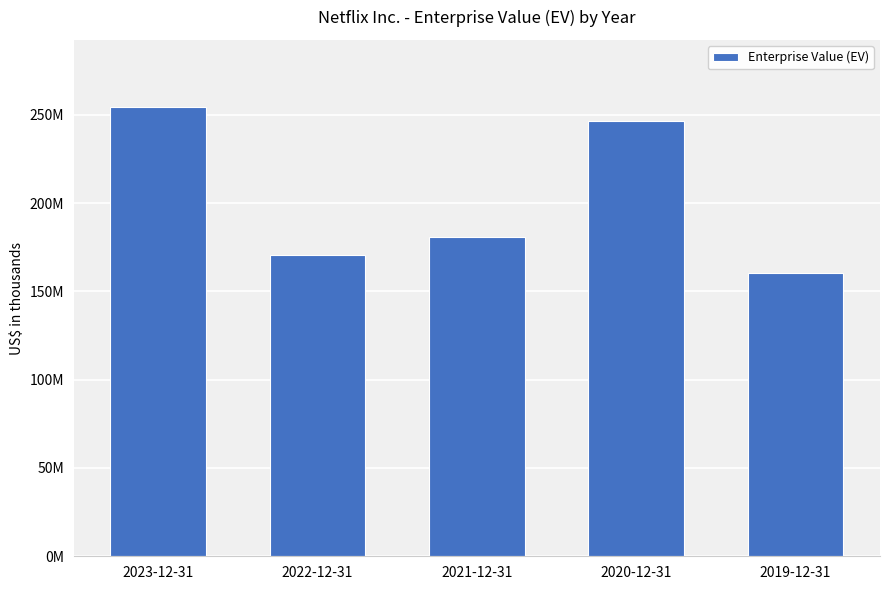

What is the value of the 5th bar from the left?

160321713